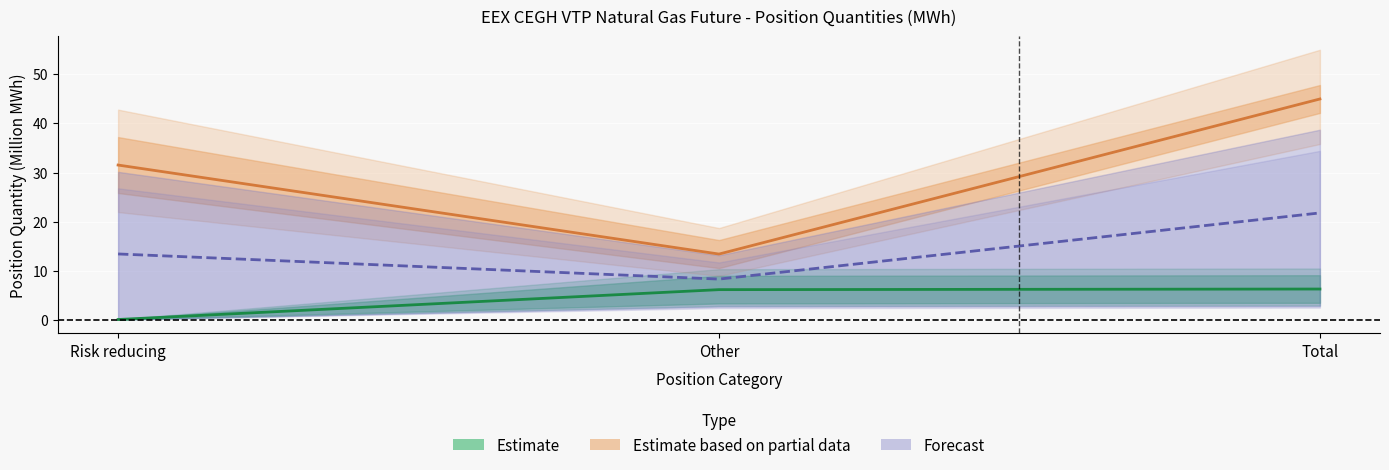

What is the value of the Forecast point at the 2nd from the left?

8.3